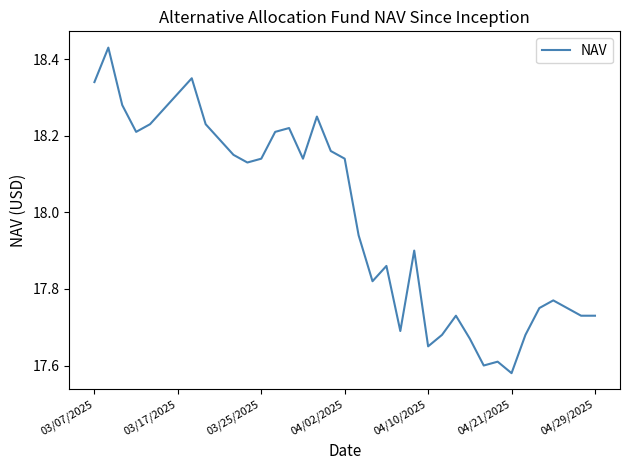

How many lines are shown in the chart?

1